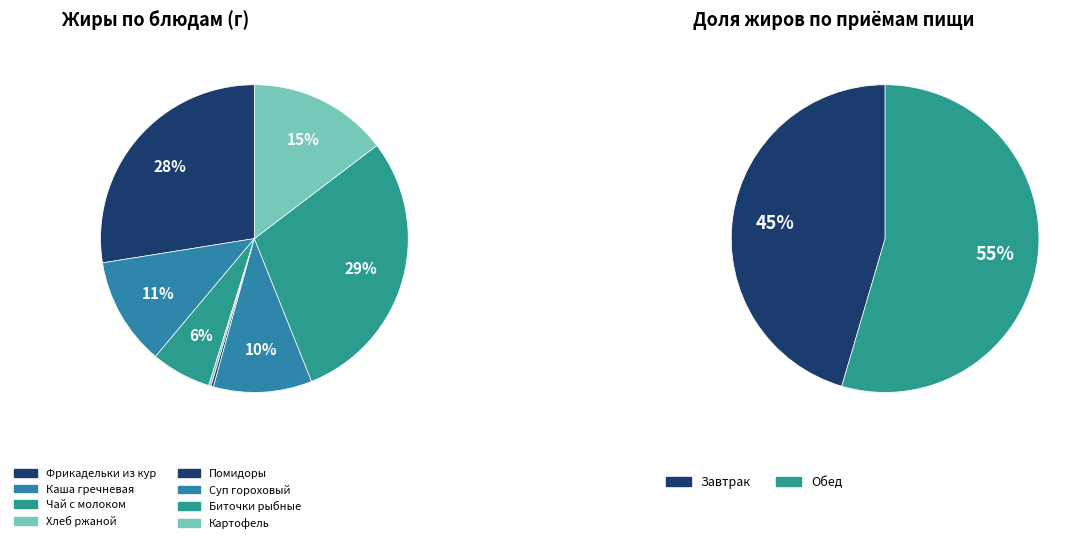

Is it true that Завтрак (Хлеб ржаной) is 0% of the pie?

True